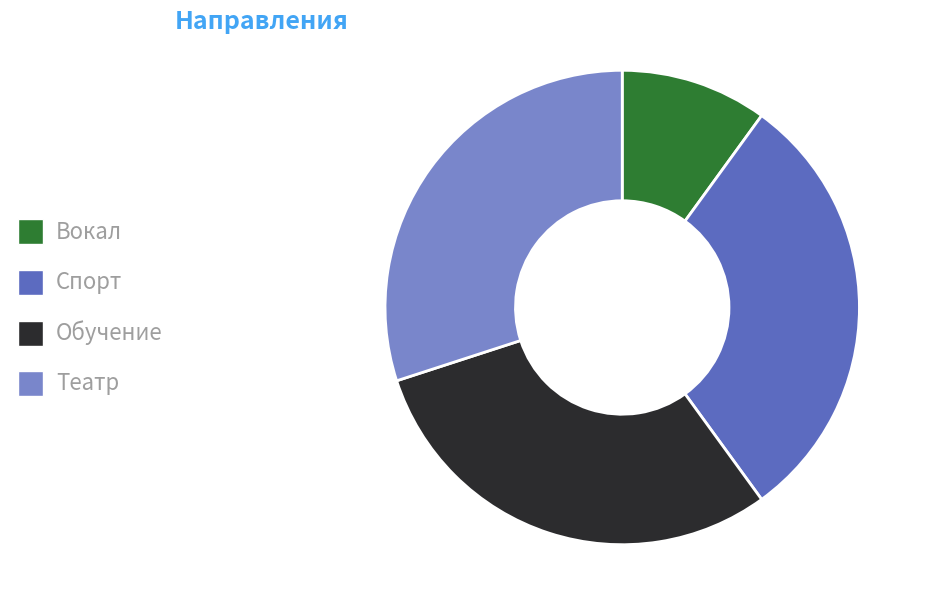

Approximately how many times larger is the value at Театр compared to Вокал?

3.0